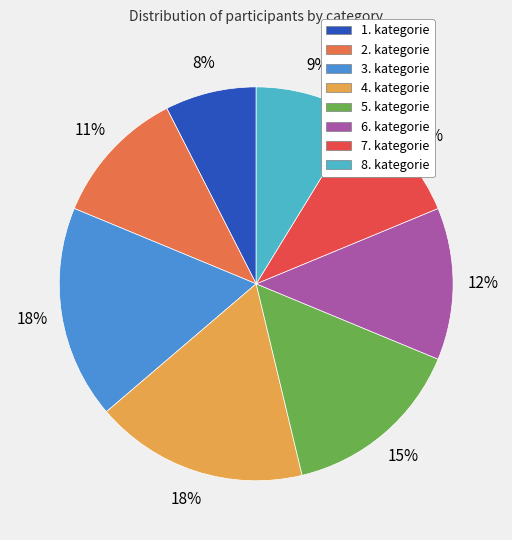

To the nearest percent, what percentage of the pie is 5. kategorie?

15%